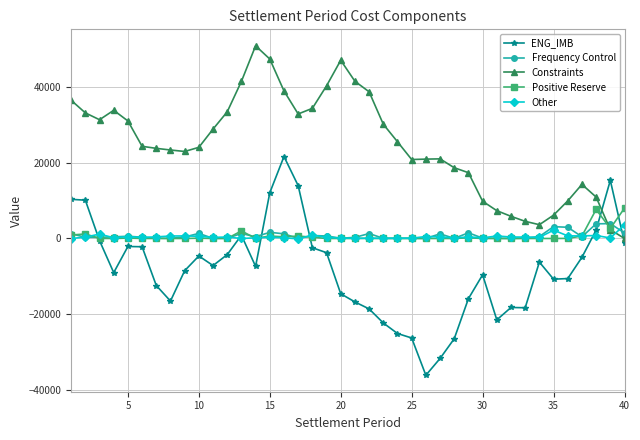

What is the maximum value for Positive Reserve?

8032.5